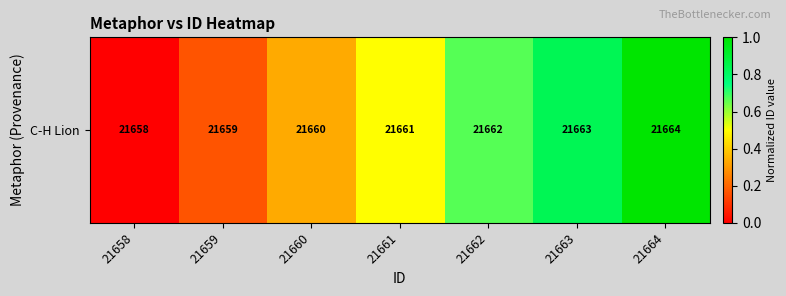

Reading left to right, extract all data points from this chart.

21658=0.0	21659=0.2	21660=0.3	21661=0.5	21662=0.7	21663=0.8	21664=1.0